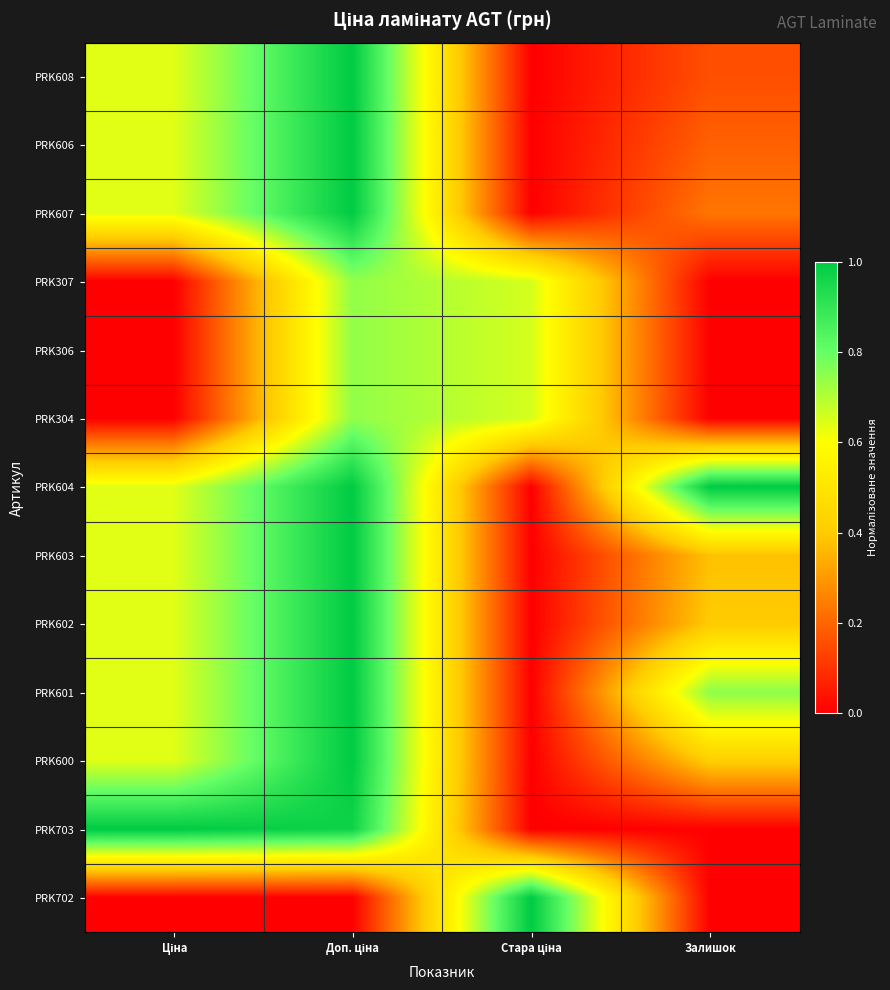

What is the total value across all series at Залишок?

3.5